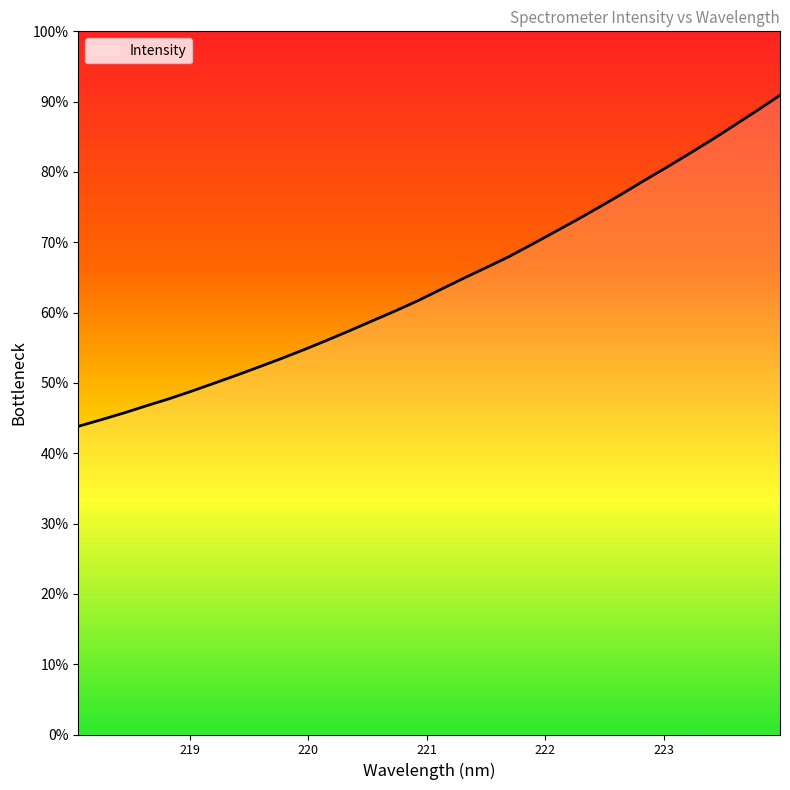

Does the chart display data point markers on the line(s)?

No